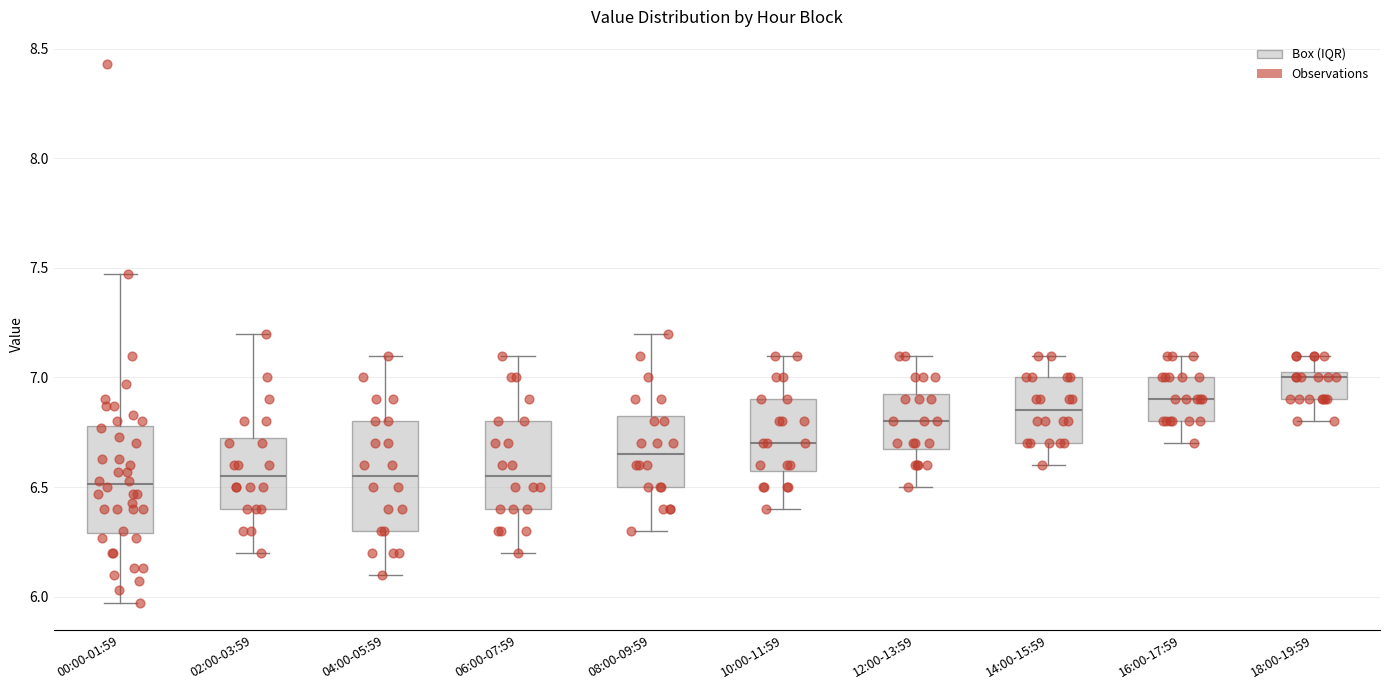

Reading left to right, transcribe this box plot: for each box, give where its median line is, the range the box spans, and where its two whiskers end, as read against the y-axis. The values are not printed on the chart, so give them approximately, as read against the axis.

00:00-01:59: median 6.50, box 6.30 to 6.80, whiskers 5.95 to 7.45
02:00-03:59: median 6.55, box 6.40 to 6.75, whiskers 6.20 to 7.20
04:00-05:59: median 6.55, box 6.30 to 6.80, whiskers 6.10 to 7.10
06:00-07:59: median 6.55, box 6.40 to 6.80, whiskers 6.20 to 7.10
08:00-09:59: median 6.65, box 6.50 to 6.85, whiskers 6.30 to 7.20
10:00-11:59: median 6.70, box 6.60 to 6.90, whiskers 6.40 to 7.10
12:00-13:59: median 6.80, box 6.70 to 6.95, whiskers 6.50 to 7.10
14:00-15:59: median 6.85, box 6.70 to 7.00, whiskers 6.60 to 7.10
16:00-17:59: median 6.90, box 6.80 to 7.00, whiskers 6.70 to 7.10
18:00-19:59: median 7.00, box 6.90 to 7.05, whiskers 6.80 to 7.10